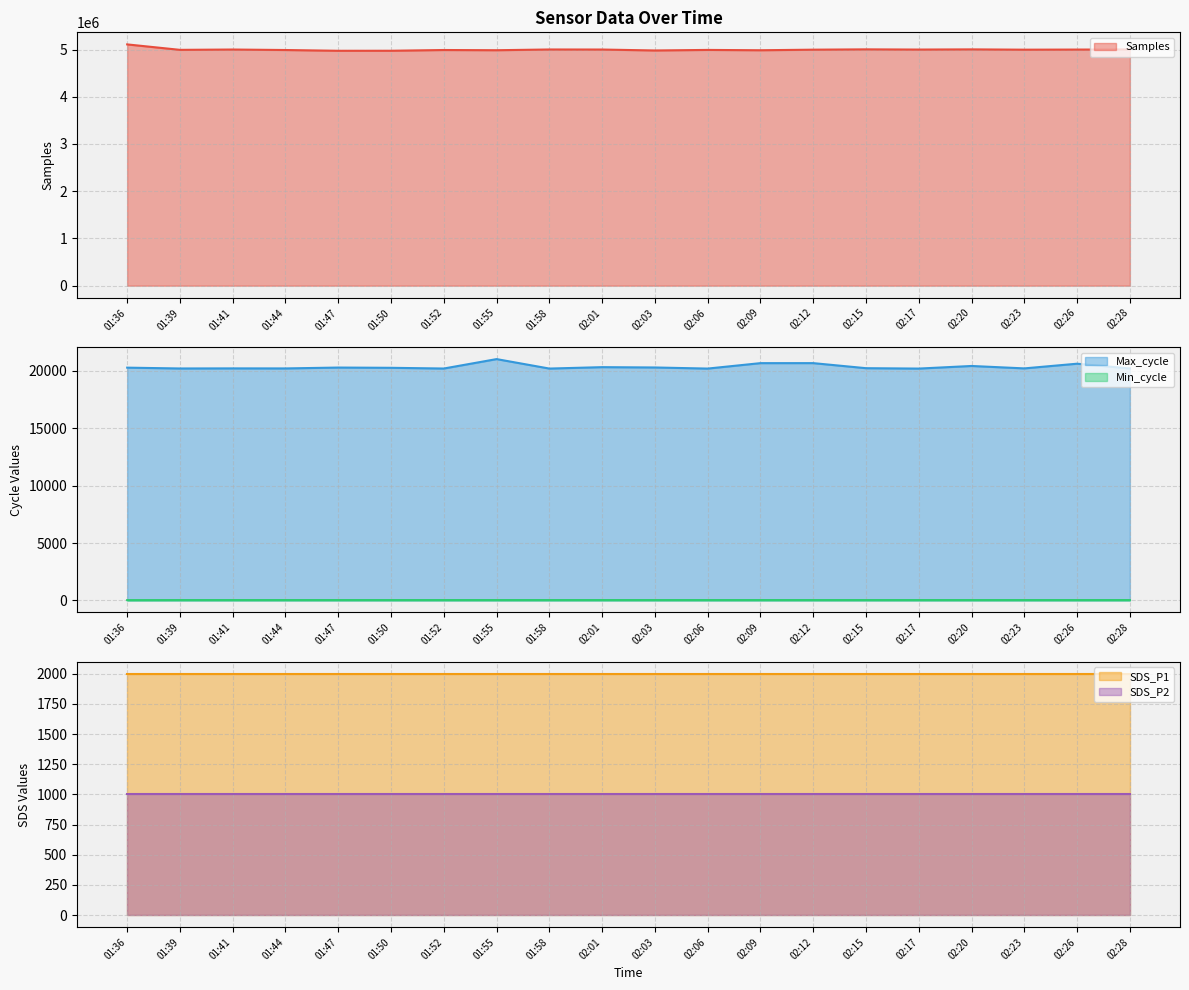

What is the highest value of the Max_cycle series?

21036